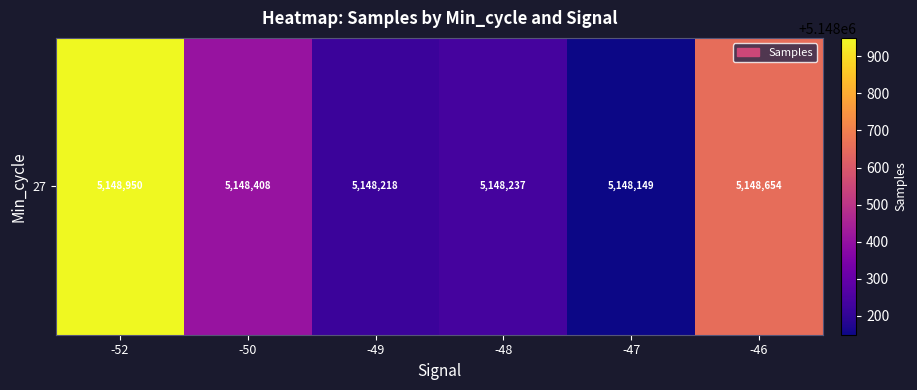

Which has a higher value, -47 or -49?

-49